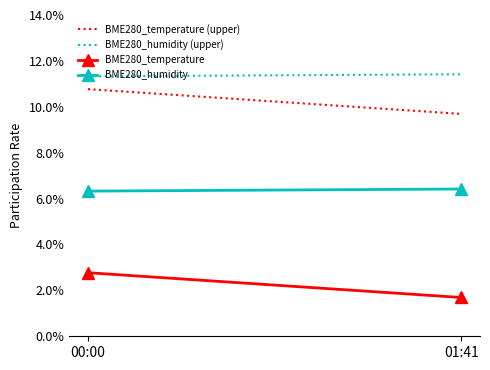

The BME280_humidity series shows 3.1 at 00:00. True or false?

False